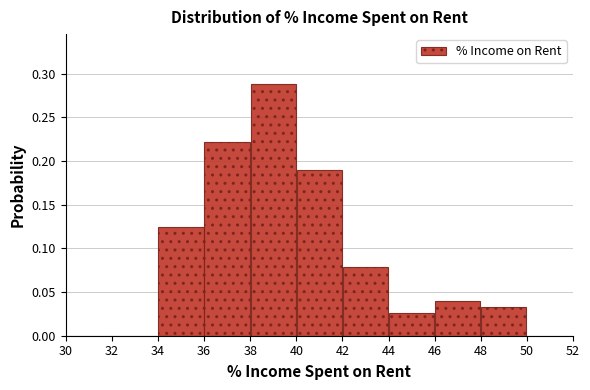

What is the height of the bar covering 36 to 38 on the x-axis? The values are not printed on the chart, so give them approximately, as read against the axis.

0.220